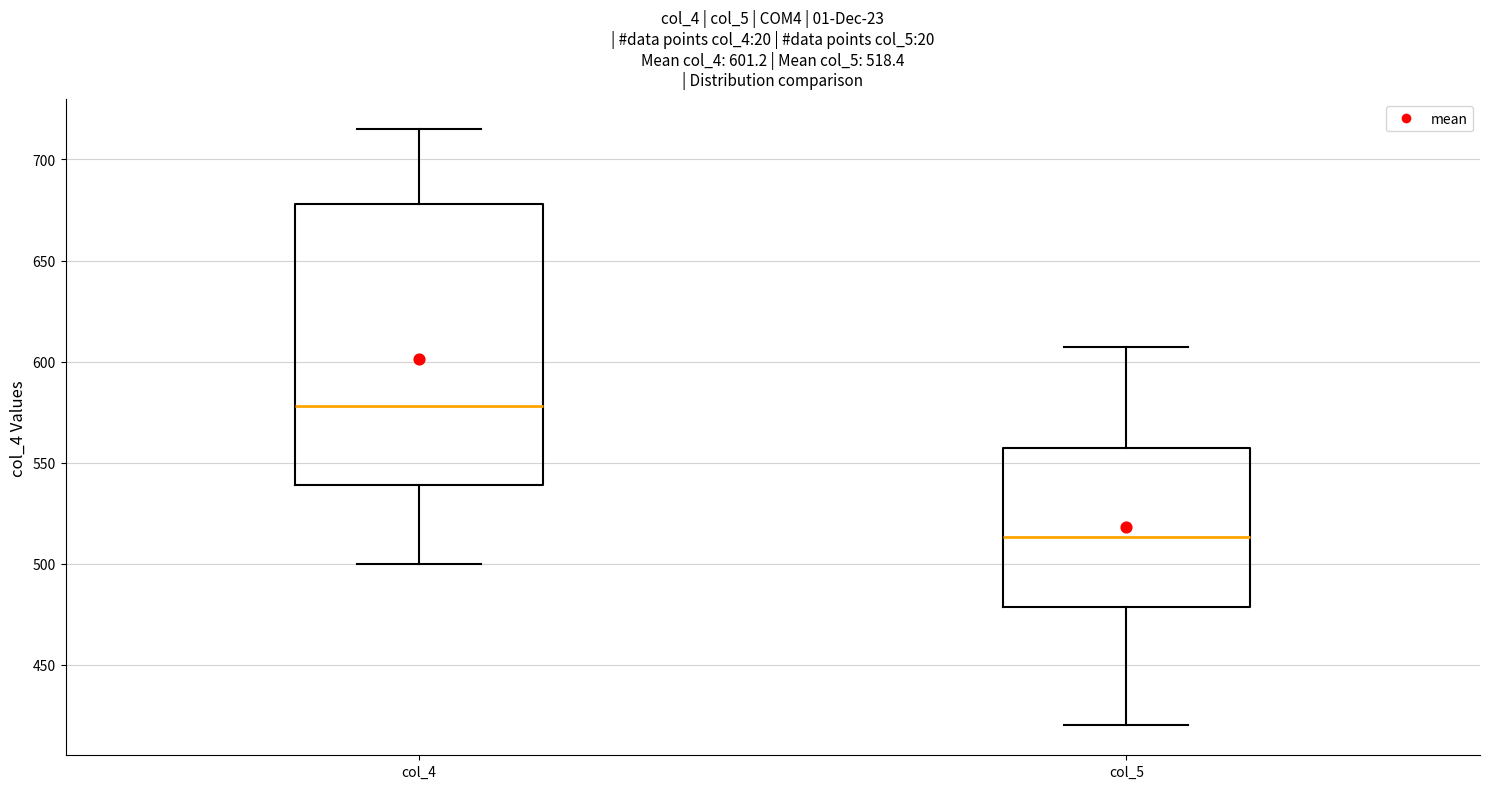

Which box's median line is the highest?

col_4